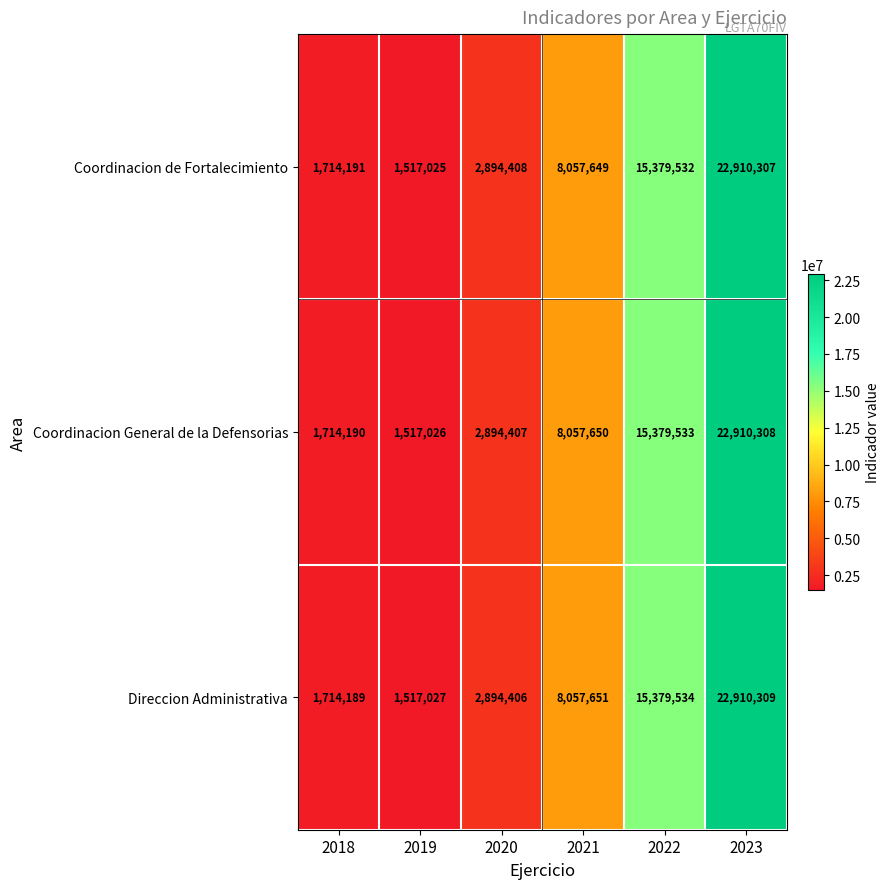

Rank the series at 2021 from highest to lowest value.

Direccion Administrativa, Coordinacion General de la Defensorias, Coordinacion de Fortalecimiento